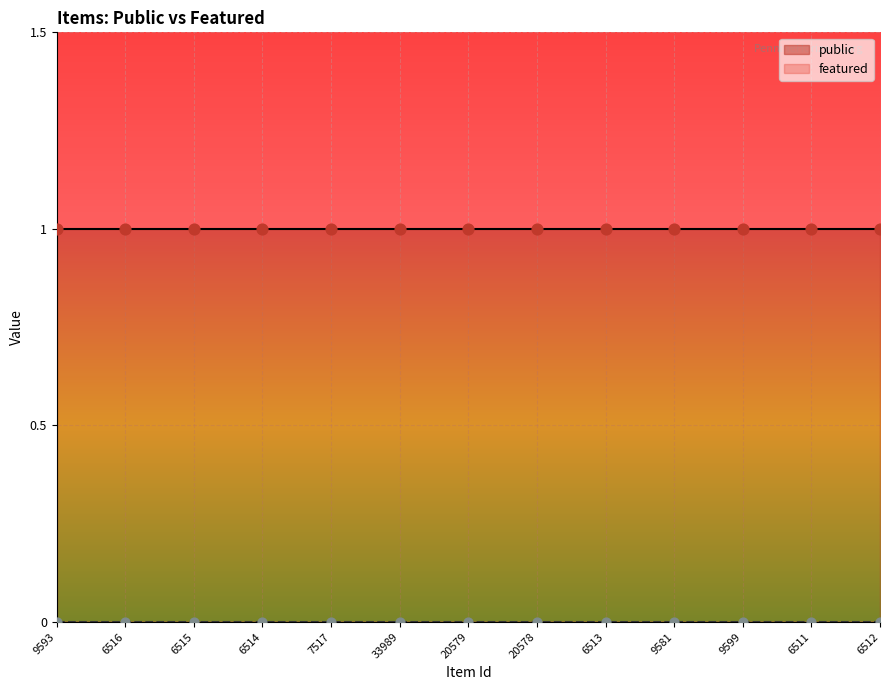

Which series has the largest total across all categories?

public